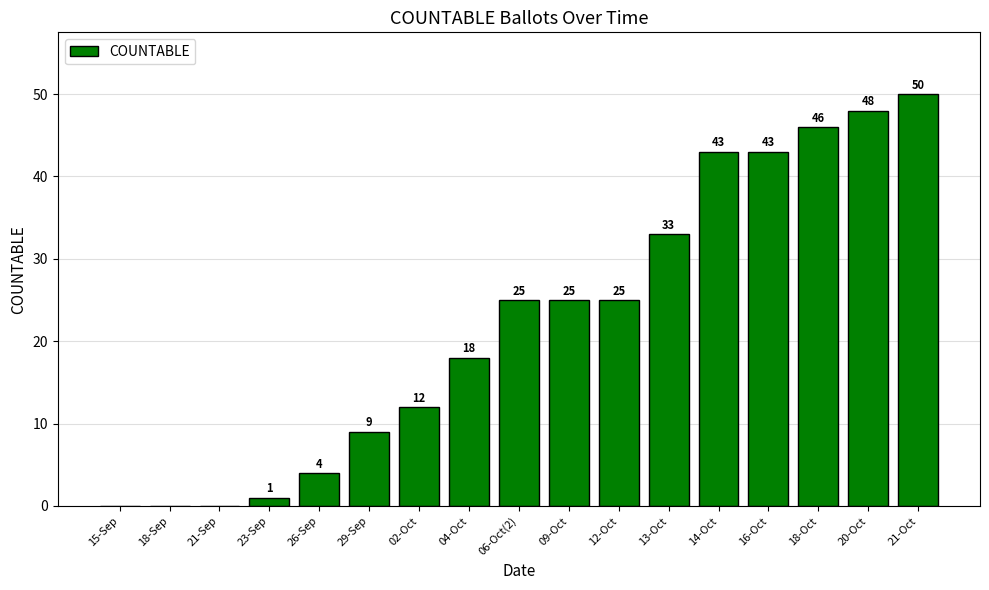

What is the approximate value at 04-Oct, to the nearest 5?

20